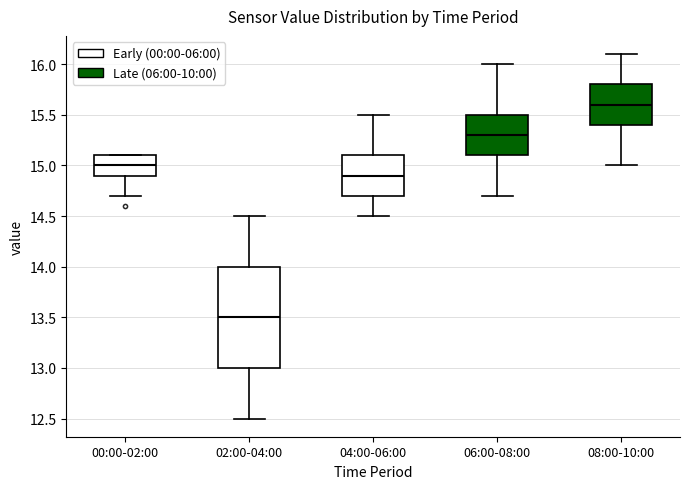

Reading left to right, read every box against the y-axis: the position of its median line, the range the box covers, and the ends of its whiskers. The values are not printed on the chart, so give them approximately, as read against the axis.

00:00-02:00: median 15.0, box 14.9 to 15.1, whiskers 14.7 to 15.1
02:00-04:00: median 13.5, box 13.0 to 14.0, whiskers 12.5 to 14.5
04:00-06:00: median 14.9, box 14.7 to 15.1, whiskers 14.5 to 15.5
06:00-08:00: median 15.3, box 15.1 to 15.5, whiskers 14.7 to 16.0
08:00-10:00: median 15.6, box 15.4 to 15.8, whiskers 15.0 to 16.1